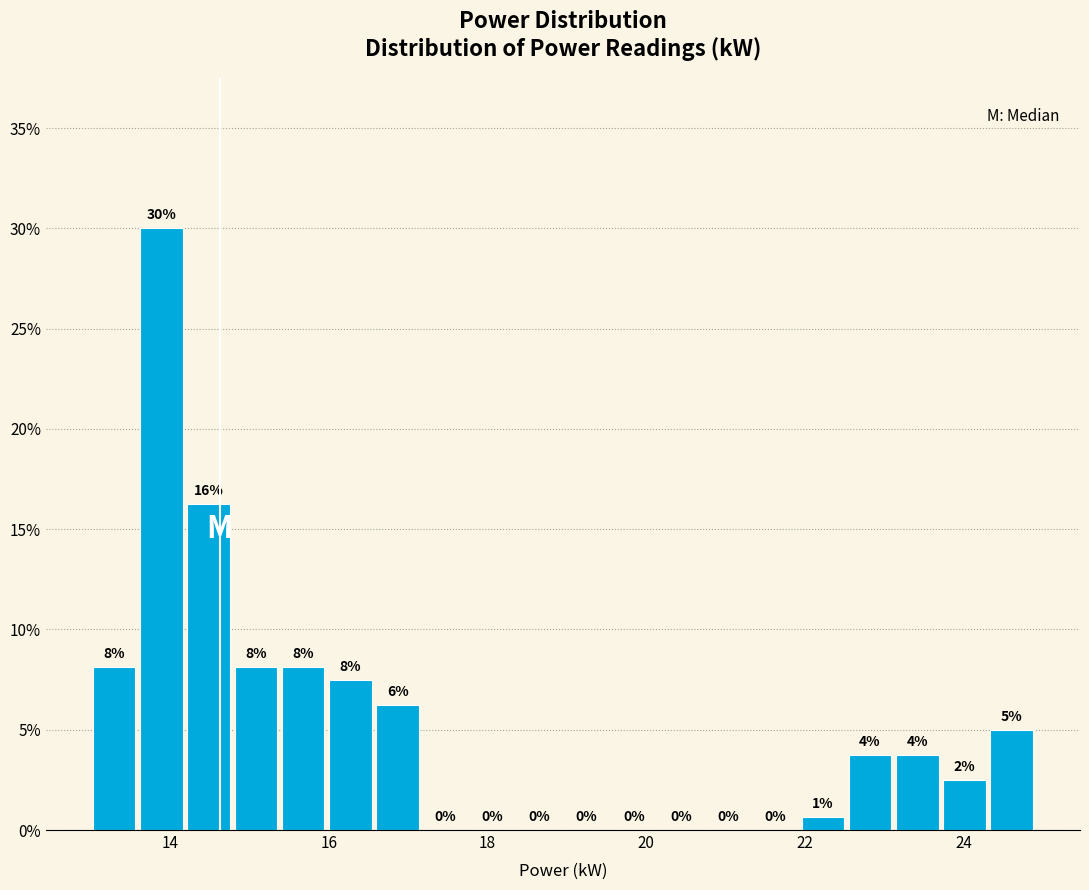

Read against the x-axis, roughly where is the centre of the tallest bar?

13.8